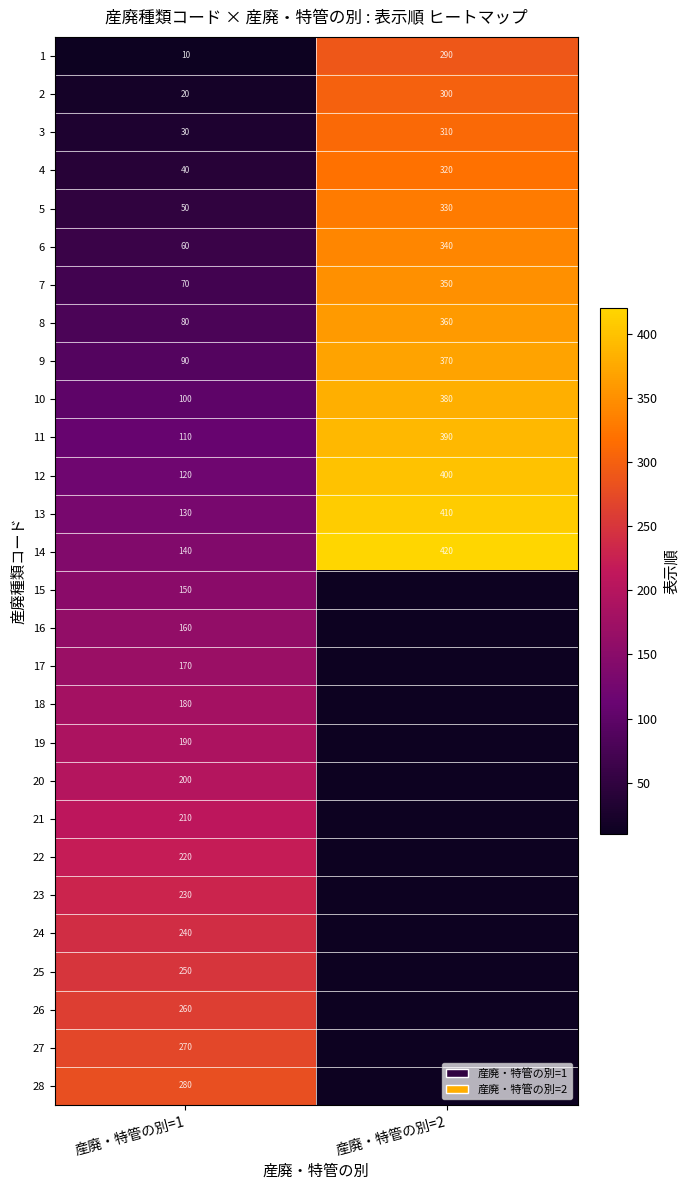

What is the average value of the 1 series?

150